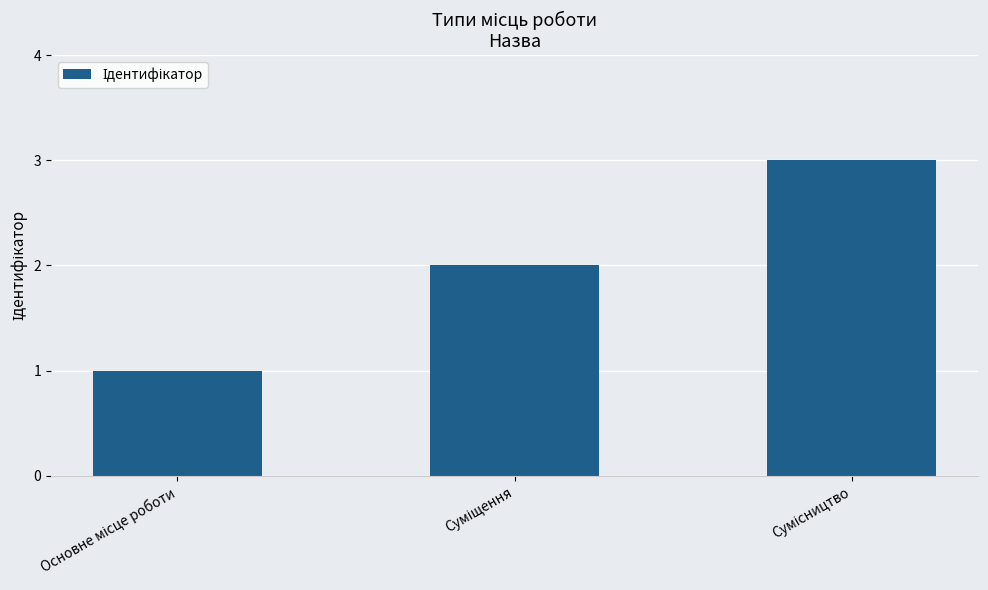

What is the greatest value displayed?

3